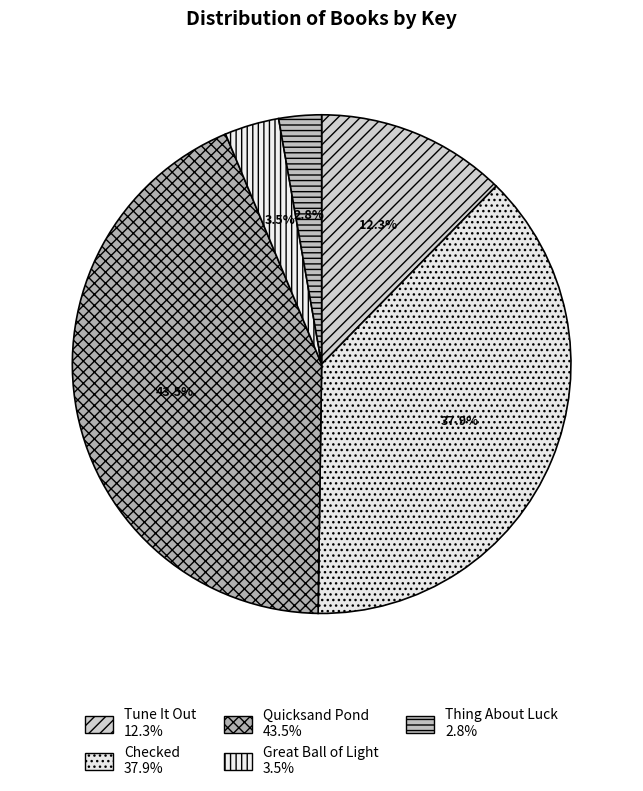

True or false: Quicksand Pond accounts for 38% of the total.

False